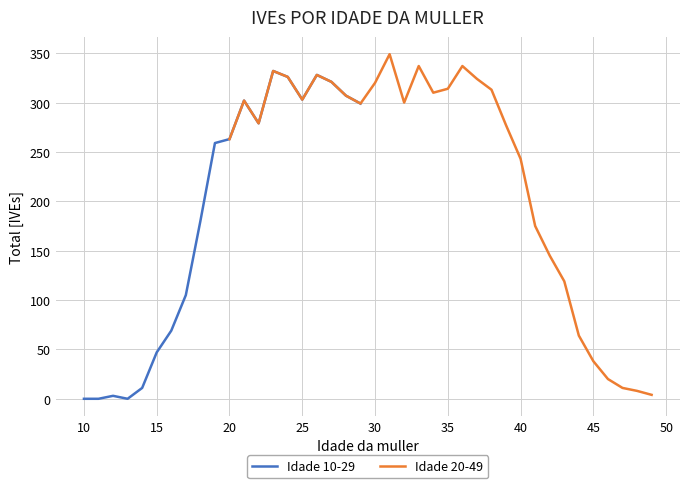

Approximately how many times larger is the value at 26 compared to 22?

1.2